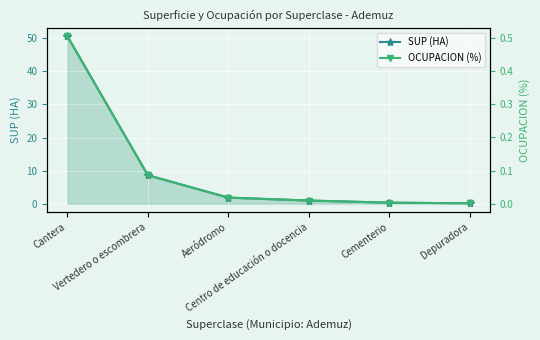

Reading left to right, list all the values displayed in this chart.

SUP (HA): 50.6	8.6	1.9	1.0	0.3	0.2
OCUPACION (%): 0.5	0.1	0.0	0.0	0.0	0.0